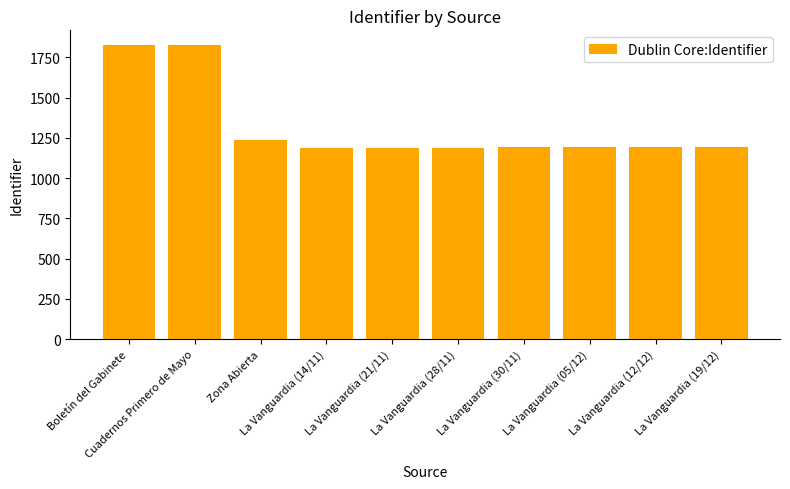

Which has a higher value, Boletín del Gabinete or La Vanguardia (30/11)?

Boletín del Gabinete